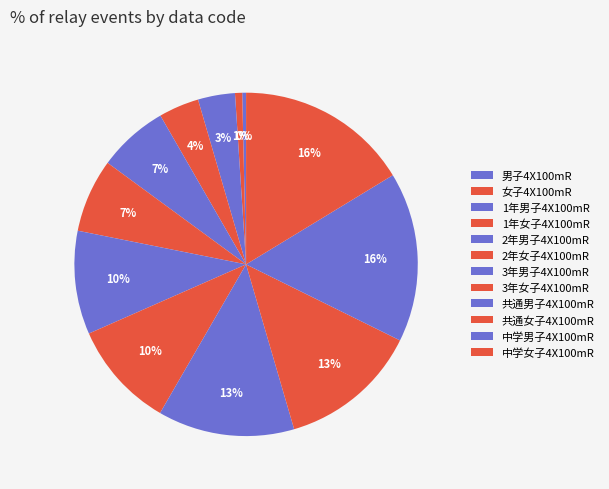

Count the number of slices in the pie.

12